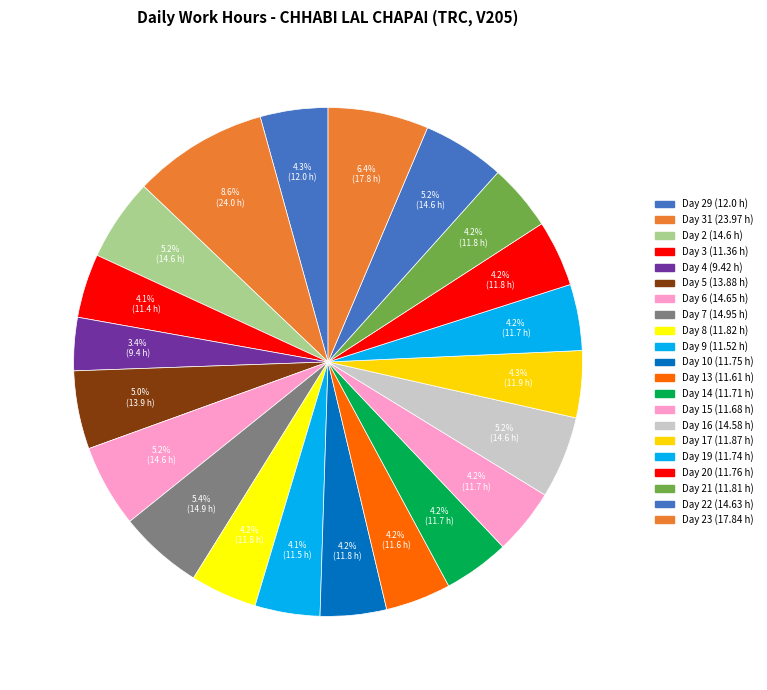

Count the number of slices in the pie.

21